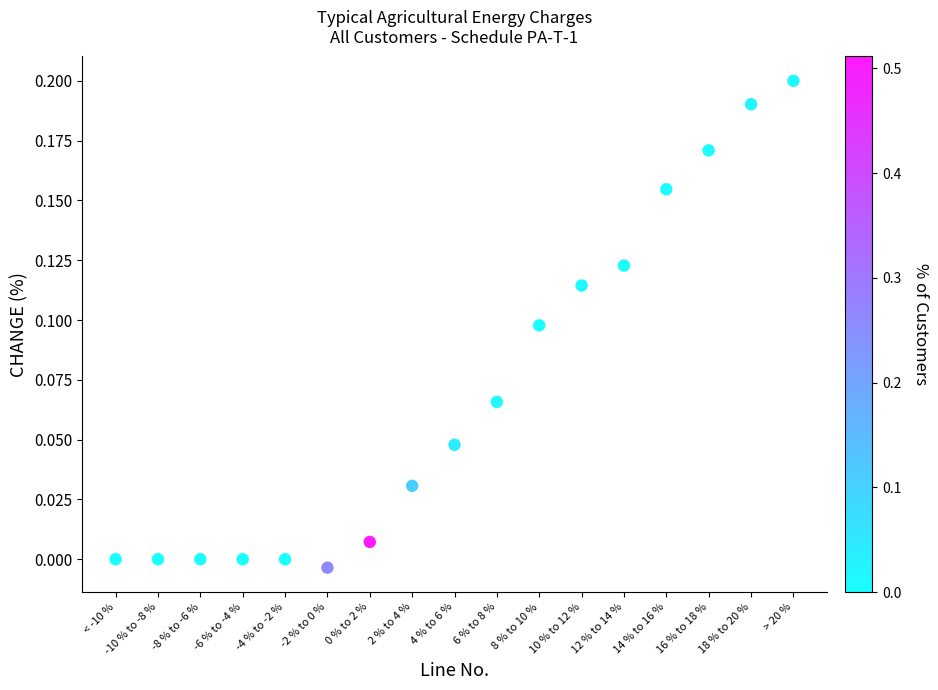

What is the range of X values (max minus min)?

16.0